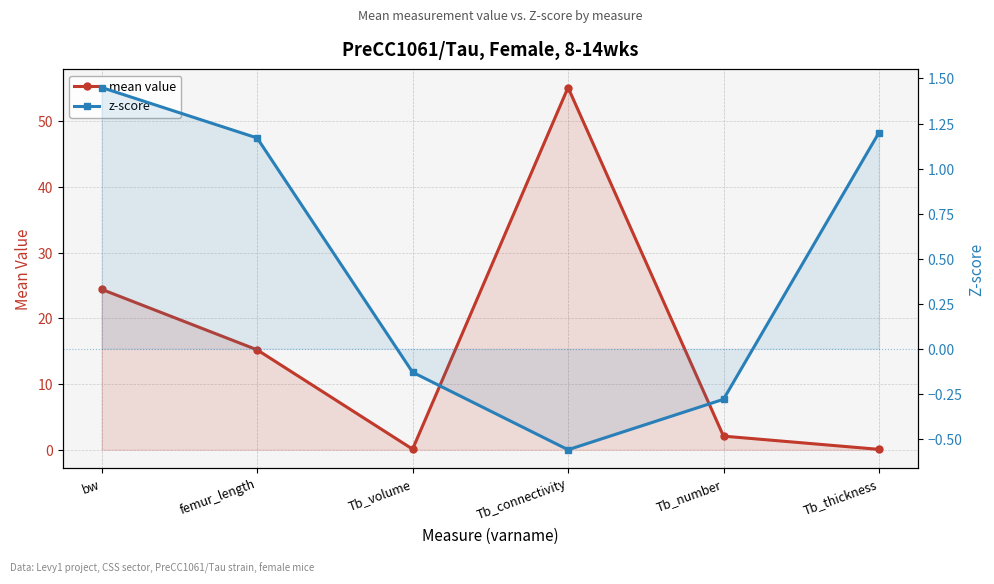

Reading left to right, what are all the values shown in this chart?

mean value: bw=24.4	femur_length=15.2	Tb_volume=0.1	Tb_connectivity=55.1	Tb_number=2.1	Tb_thickness=0.1
z-score: bw=1.4	femur_length=1.2	Tb_volume=-0.1	Tb_connectivity=-0.6	Tb_number=-0.3	Tb_thickness=1.2